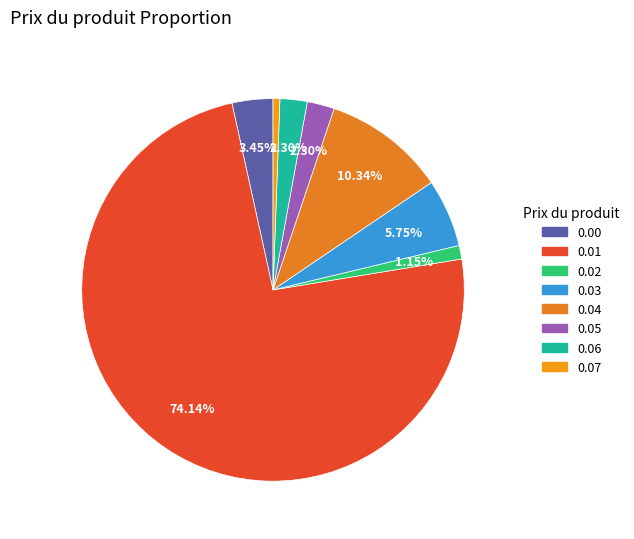

Between 0.05 and 0.01, which is larger?

0.01